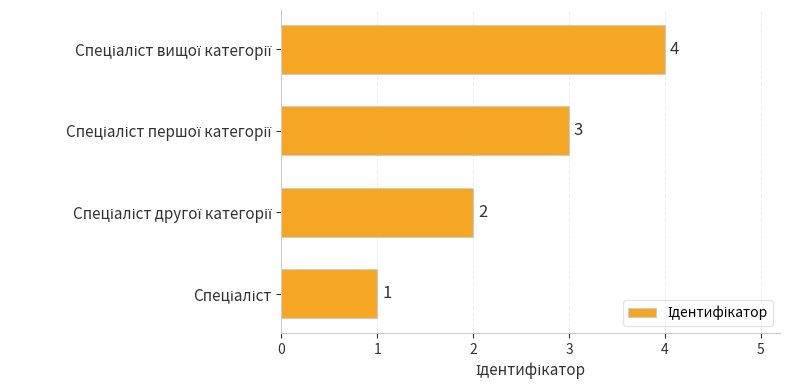

How many values are below 3?

2